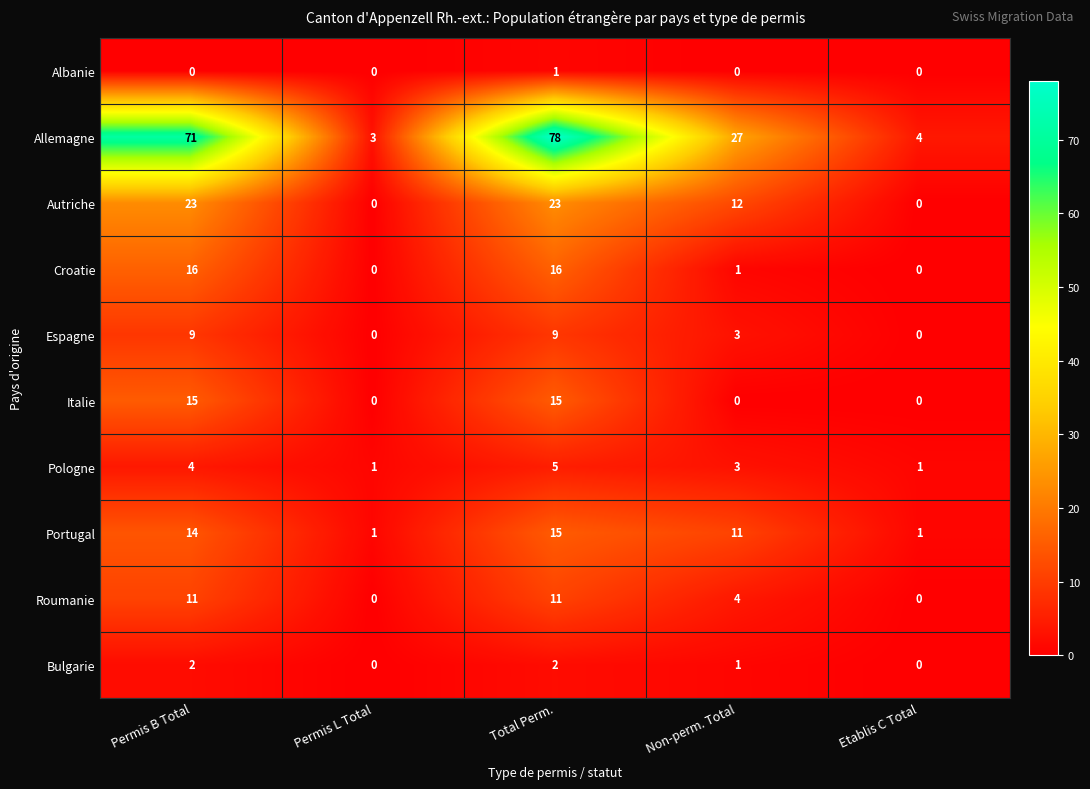

What is the difference between the second highest and second lowest values in the Pologne series?

3